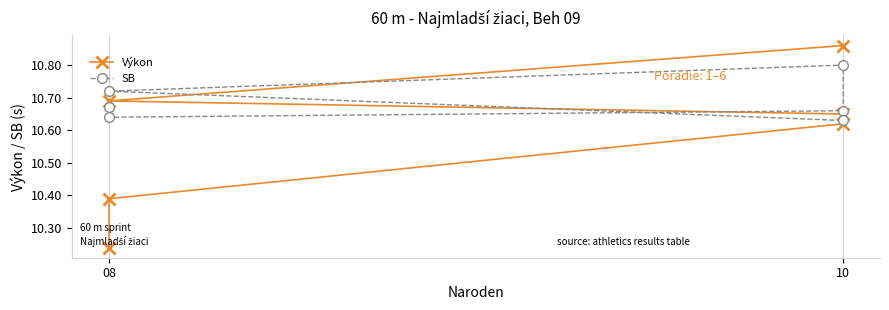

What is the minimum value shown in the chart?

10.2